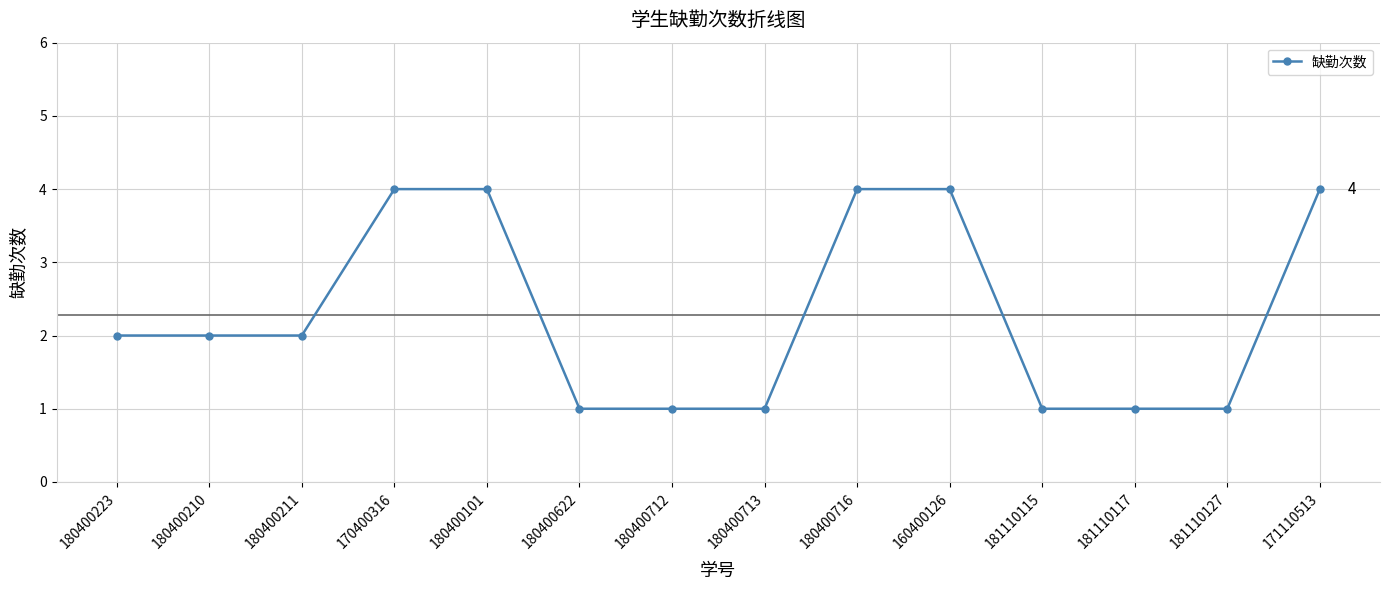

How many data points does each series have?

14